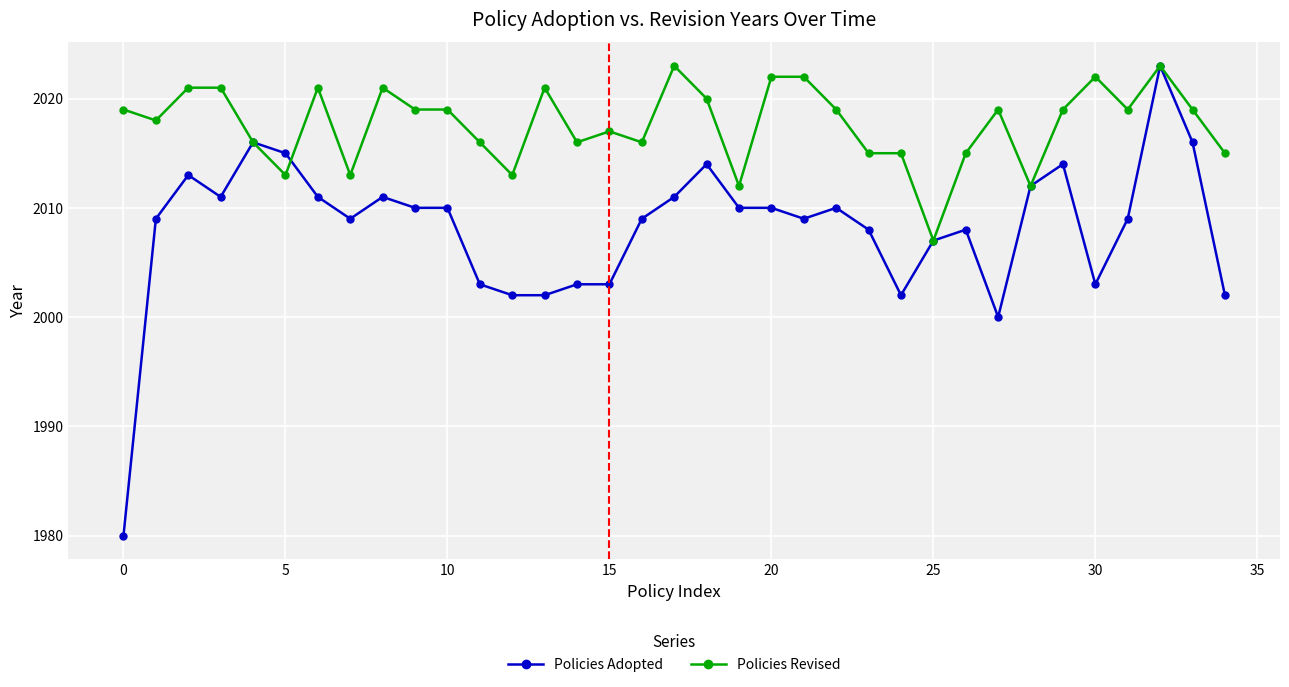

What is the value of the Policies Adopted point at the 1st from the left?

1980